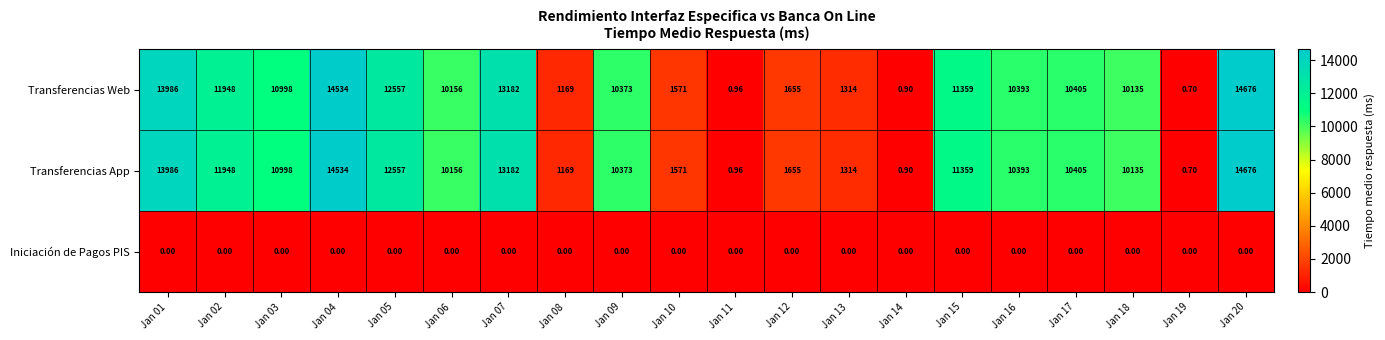

Reading left to right, what are all the values shown in this chart?

Transferencias Web: Jan 01=13986.0	Jan 02=11948.0	Jan 03=10998.0	Jan 04=14534.0	Jan 05=12557.0	Jan 06=10156.0	Jan 07=13182.0	Jan 08=1169.0	Jan 09=10373.0	Jan 10=1571.0	Jan 11=1.0	Jan 12=1655.0	Jan 13=1314.0	Jan 14=0.9	Jan 15=11359.0	Jan 16=10393.0	Jan 17=10405.0	Jan 18=10135.0	Jan 19=0.7	Jan 20=14676.0
Transferencias App: Jan 01=13986.0	Jan 02=11948.0	Jan 03=10998.0	Jan 04=14534.0	Jan 05=12557.0	Jan 06=10156.0	Jan 07=13182.0	Jan 08=1169.0	Jan 09=10373.0	Jan 10=1571.0	Jan 11=1.0	Jan 12=1655.0	Jan 13=1314.0	Jan 14=0.9	Jan 15=11359.0	Jan 16=10393.0	Jan 17=10405.0	Jan 18=10135.0	Jan 19=0.7	Jan 20=14676.0
Iniciación de Pagos PIS: Jan 01=0.0	Jan 02=0.0	Jan 03=0.0	Jan 04=0.0	Jan 05=0.0	Jan 06=0.0	Jan 07=0.0	Jan 08=0.0	Jan 09=0.0	Jan 10=0.0	Jan 11=0.0	Jan 12=0.0	Jan 13=0.0	Jan 14=0.0	Jan 15=0.0	Jan 16=0.0	Jan 17=0.0	Jan 18=0.0	Jan 19=0.0	Jan 20=0.0